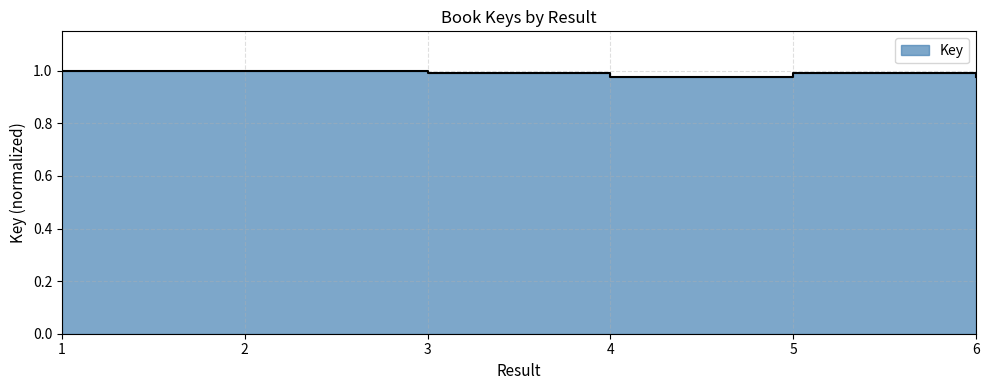

Reading left to right, extract all data points from this chart.

1=1.0	2=1.0	3=1.0	4=1.0	5=1.0	6=1.0